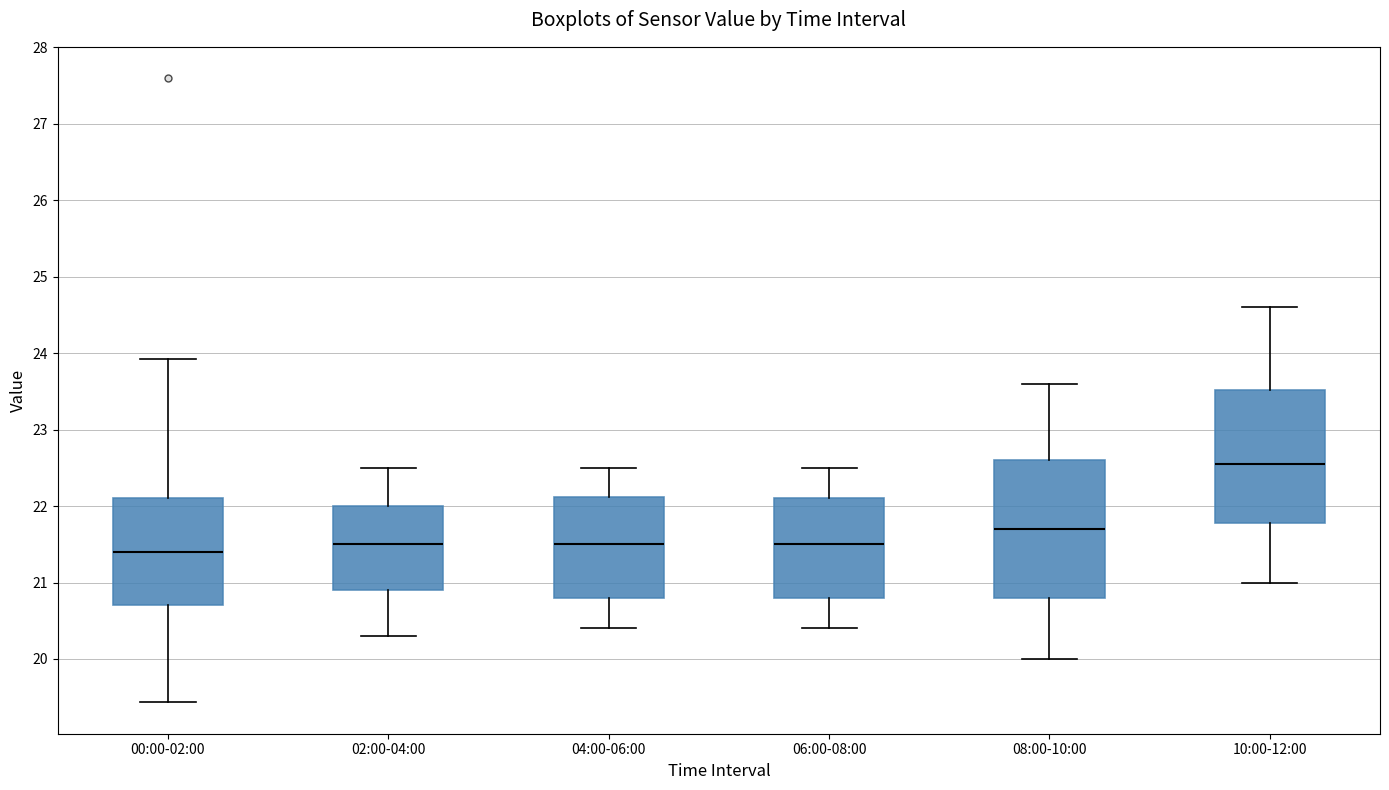

Reading left to right, read every box against the y-axis: the position of its median line, the range the box covers, and the ends of its whiskers. The values are not printed on the chart, so give them approximately, as read against the axis.

00:00-02:00: median 21.4, box 20.7 to 22.1, whiskers 19.4 to 23.9
02:00-04:00: median 21.5, box 20.9 to 22.0, whiskers 20.3 to 22.5
04:00-06:00: median 21.5, box 20.8 to 22.1, whiskers 20.4 to 22.5
06:00-08:00: median 21.5, box 20.8 to 22.1, whiskers 20.4 to 22.5
08:00-10:00: median 21.7, box 20.8 to 22.6, whiskers 20.0 to 23.6
10:00-12:00: median 22.6, box 21.8 to 23.5, whiskers 21.0 to 24.6